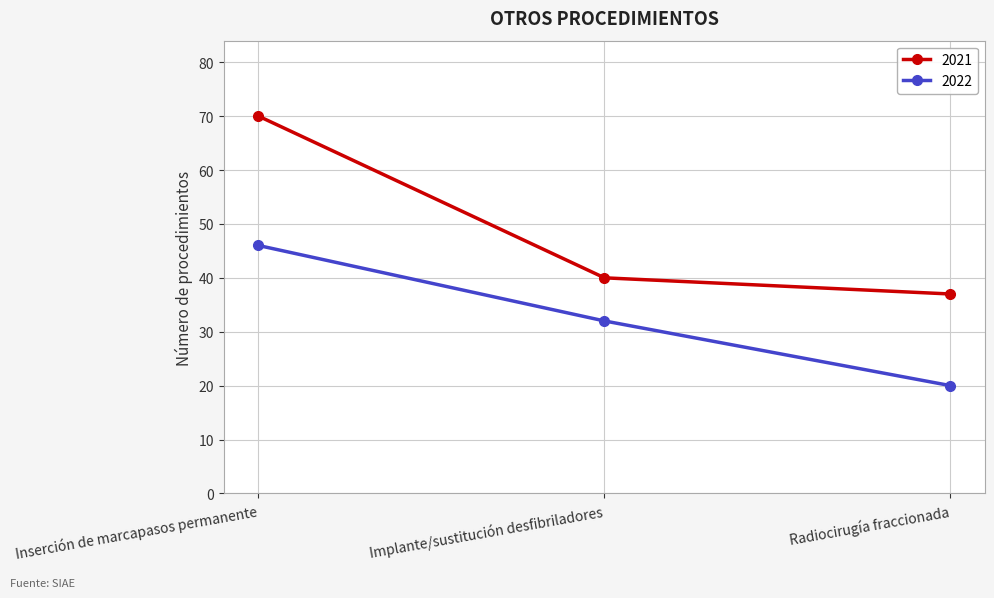

Reading left to right, extract all data points from this chart.

2021: Inserción de marcapasos permanente=70	Implante/sustitución desfibriladores=40	Radiocirugía fraccionada=37
2022: Inserción de marcapasos permanente=46	Implante/sustitución desfibriladores=32	Radiocirugía fraccionada=20